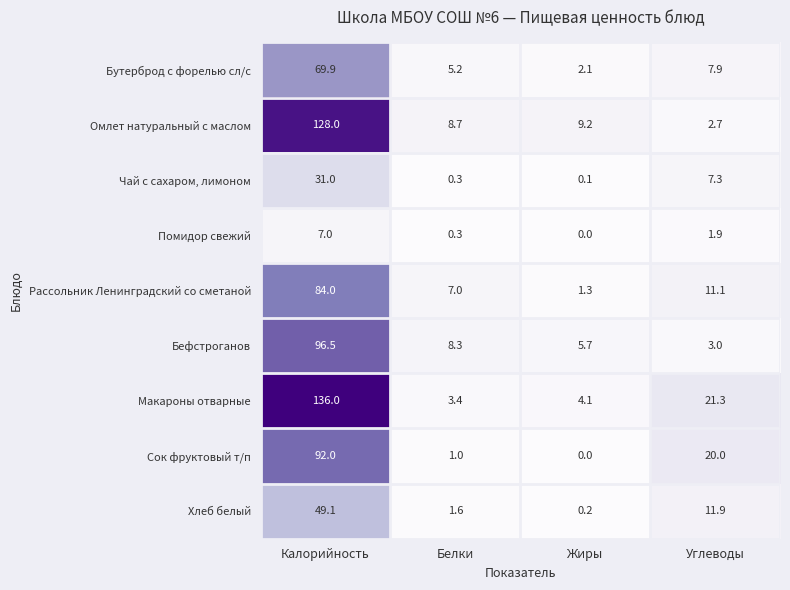

Which category has the lowest value in the Омлет натуральный с маслом series?

Углеводы